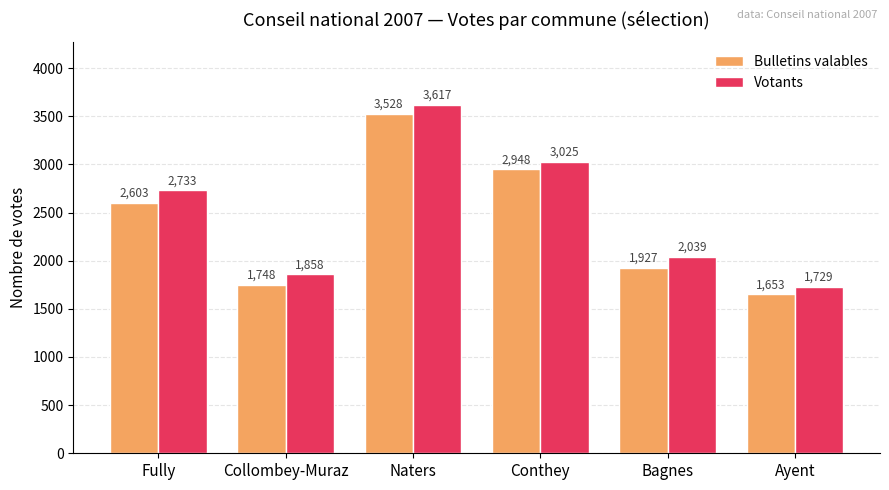

Which series has the largest total across all categories?

Votants